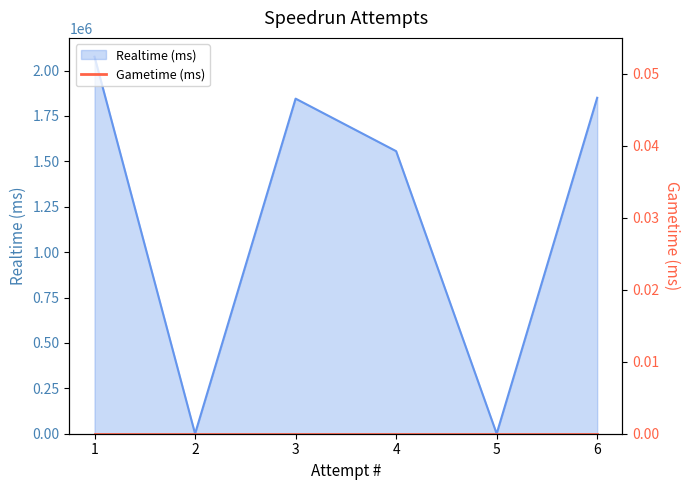

True or false: the data has more than 1 interior local peaks.

False